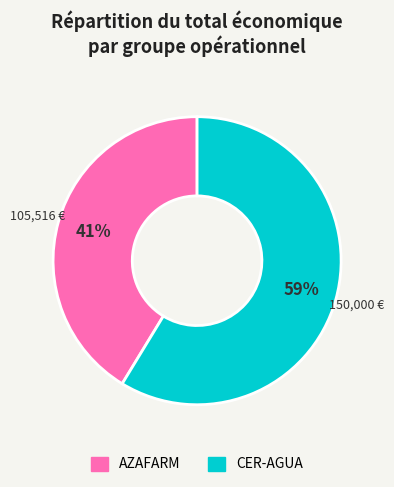

Which slice is the smallest?

AZAFARM